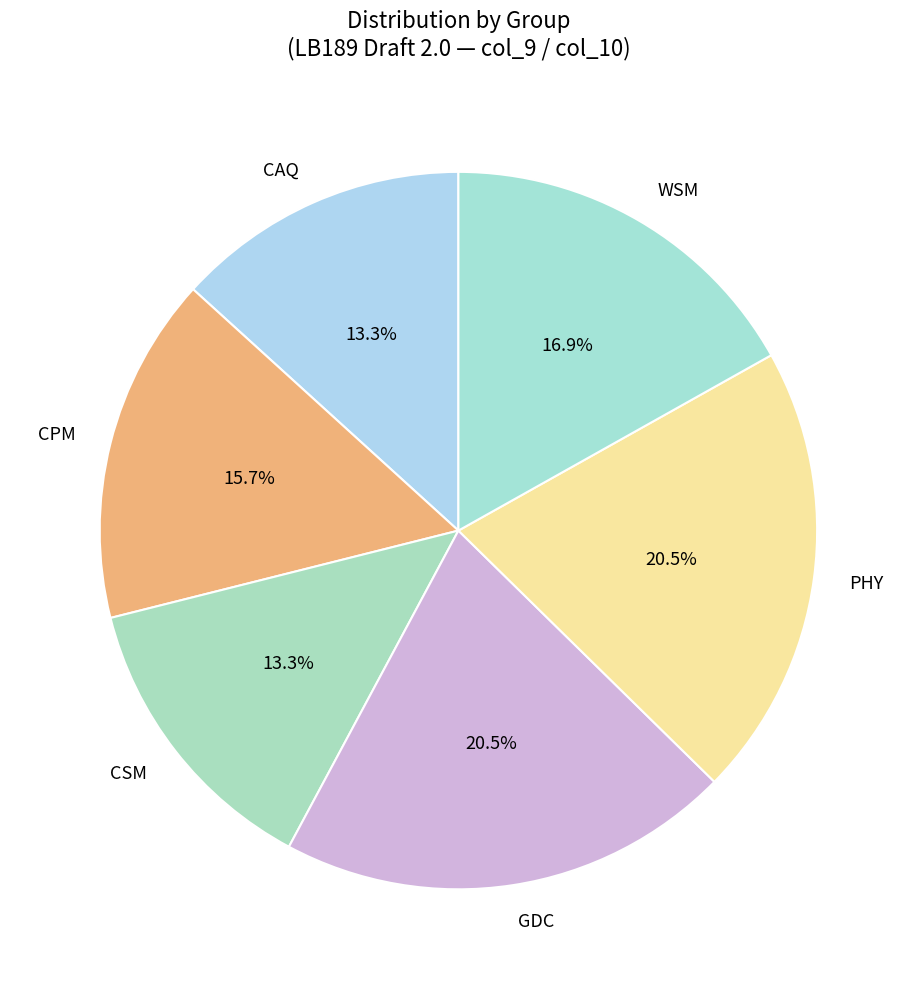

What percentage is the WSM slice, to the nearest percent?

17%